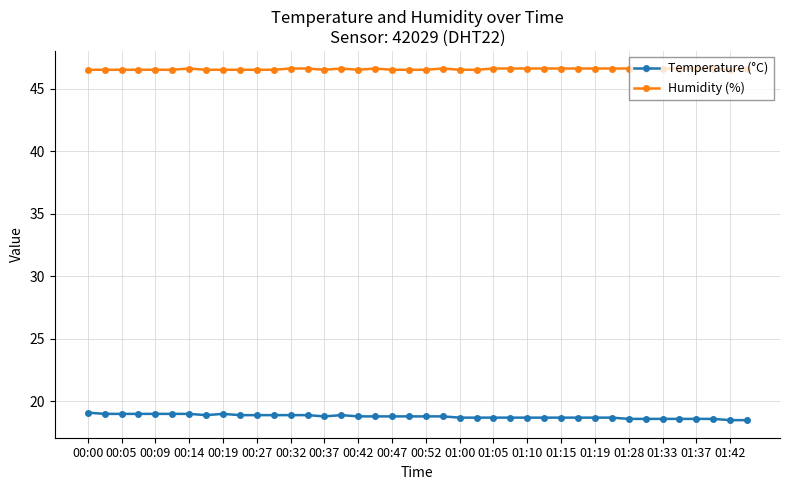

At how many categories does at least one series exceed 31?

40